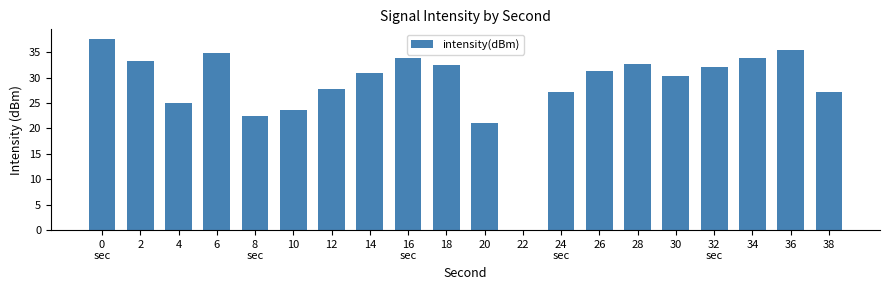

What value does the data have at 6?

34.9